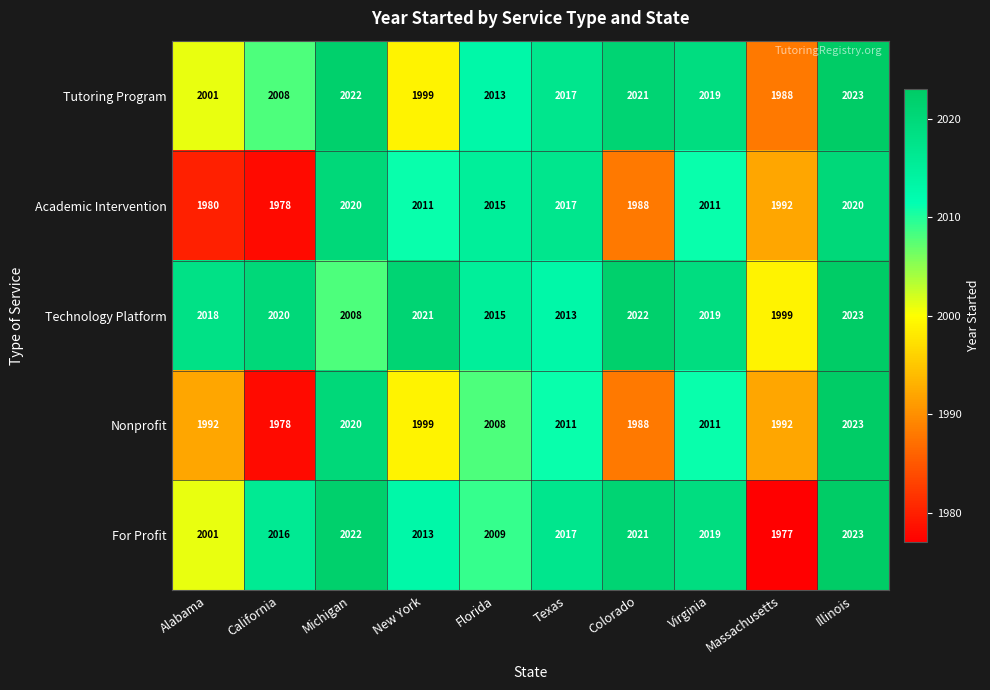

Where does the Tutoring Program series first go above 2017?

Michigan